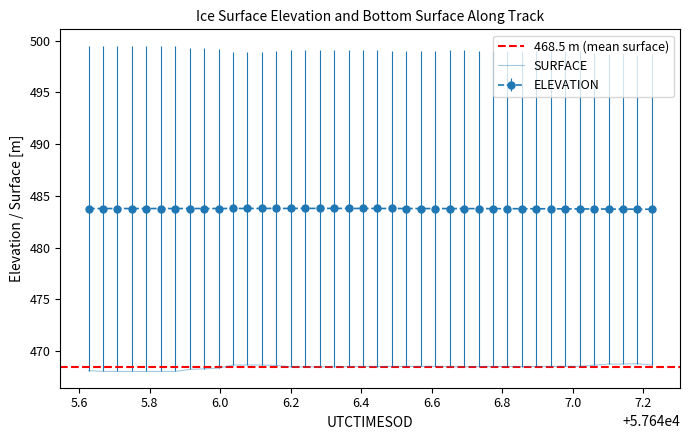

True or false: ELEVATION and SURFACE intersect in this chart.

False